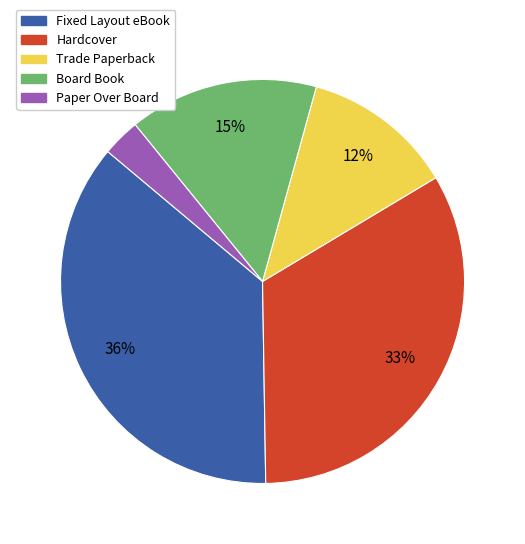

What is the largest slice in the pie chart?

Fixed Layout eBook